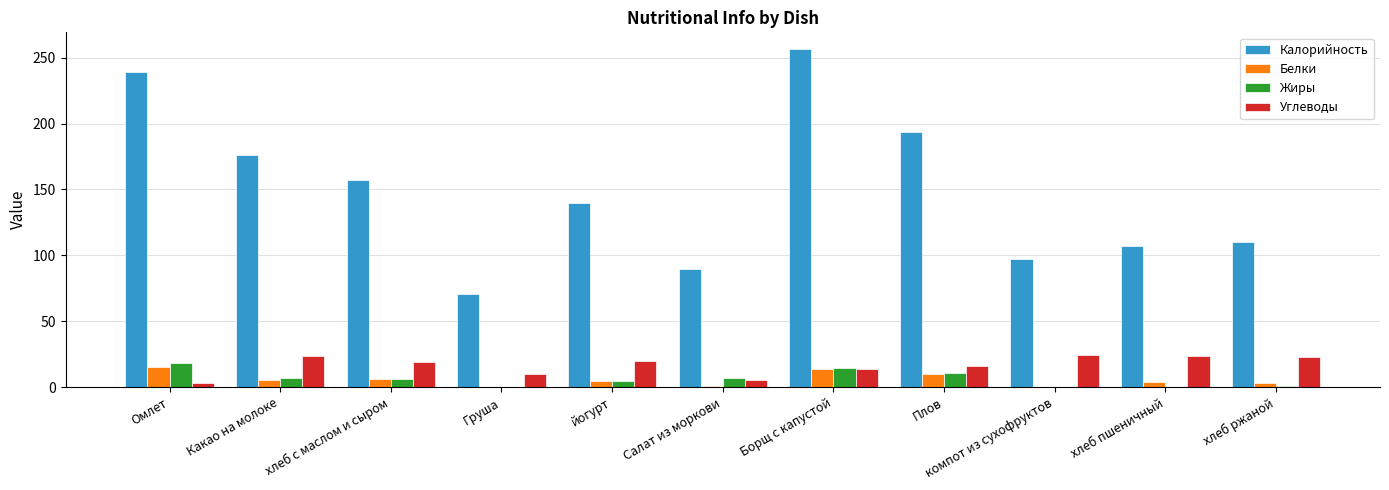

At which label does Жиры first exceed 6?

Омлет